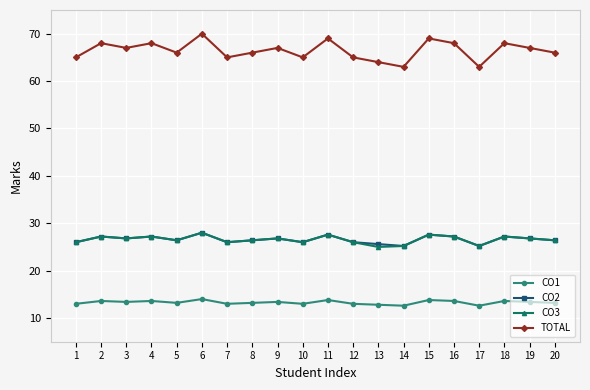

What is the value of the CO2 point at the 15th from the left?

27.6